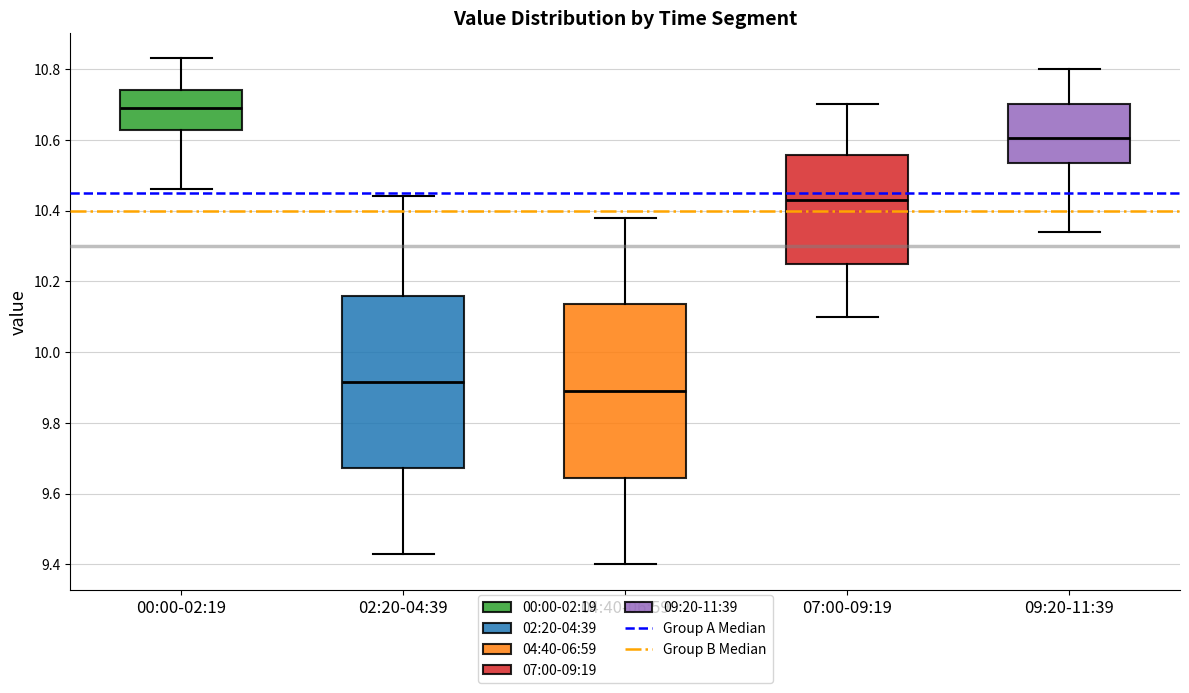

Reading left to right, transcribe this box plot: for each box, give where its median line is, the range the box spans, and where its two whiskers end, as read against the y-axis. The values are not printed on the chart, so give them approximately, as read against the axis.

00:00-02:19: median 10.70, box 10.62 to 10.74, whiskers 10.46 to 10.84
02:20-04:39: median 9.92, box 9.68 to 10.16, whiskers 9.44 to 10.44
04:40-06:59: median 9.90, box 9.64 to 10.14, whiskers 9.40 to 10.38
07:00-09:19: median 10.44, box 10.26 to 10.56, whiskers 10.10 to 10.70
09:20-11:39: median 10.60, box 10.54 to 10.70, whiskers 10.34 to 10.80